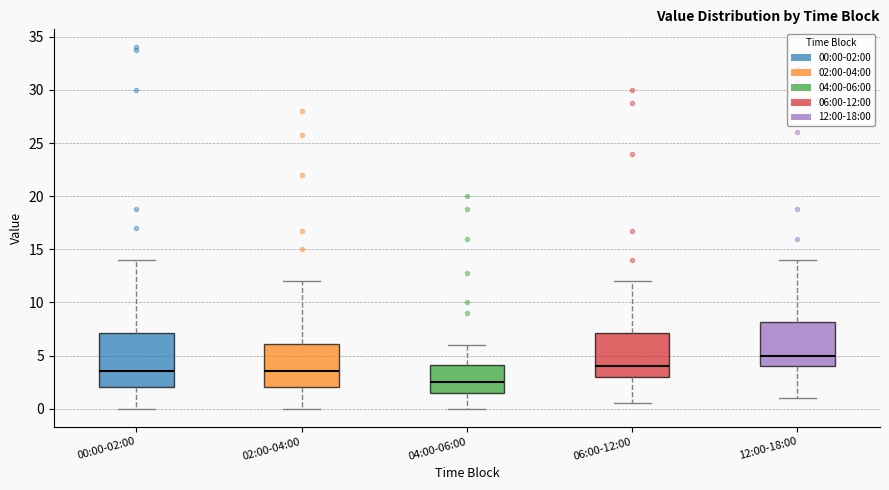

Where is the lower edge of the box for 00:00-02:00 on the y-axis? The values are not printed on the chart, so give them approximately, as read against the axis.

2.0